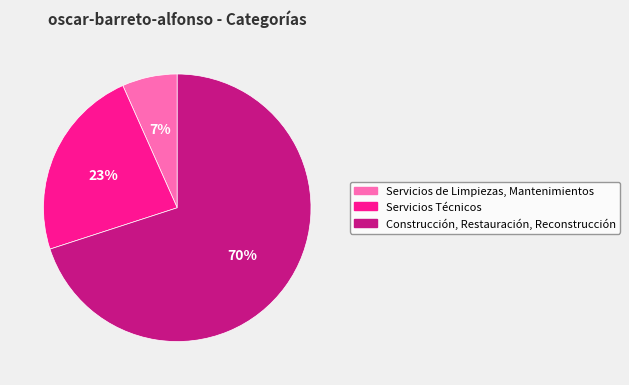

Rank the categories by value from highest to lowest.

Construcción, Restauración, Reconstrucción, Servicios Técnicos, Servicios de Limpiezas, Mantenimientos